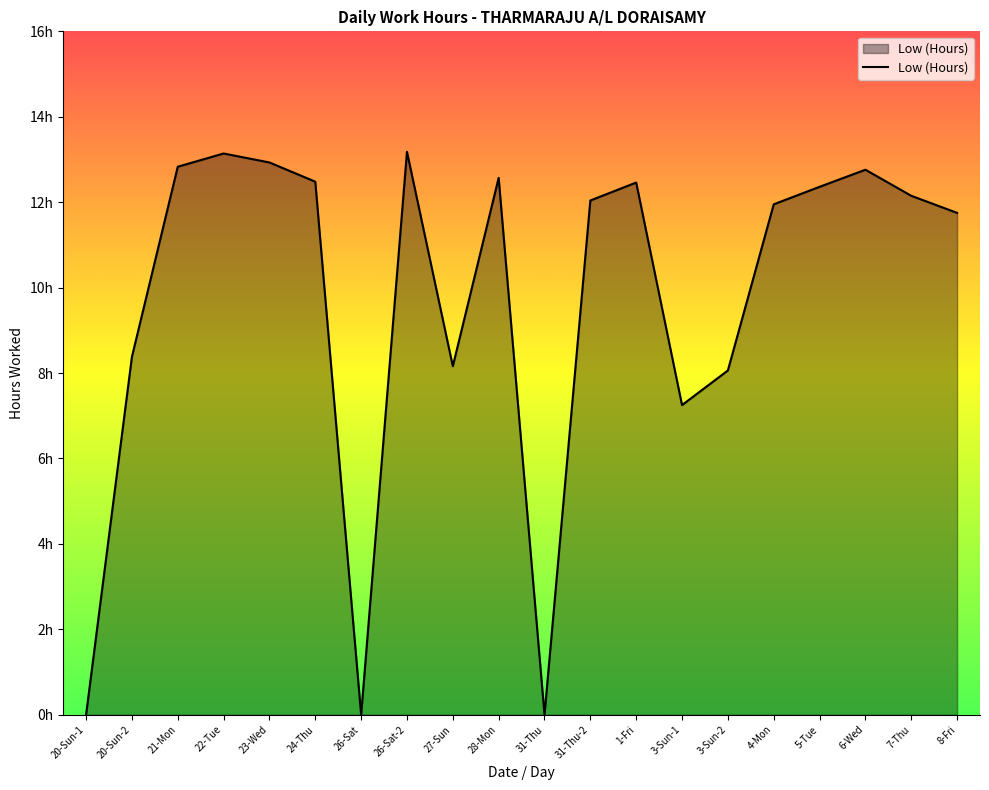

Rank the categories by value from lowest to highest.

20-Sun-1, 26-Sat, 31-Thu, 3-Sun-1, 3-Sun-2, 27-Sun, 20-Sun-2, 8-Fri, 4-Mon, 31-Thu-2, 7-Thu, 5-Tue, 1-Fri, 24-Thu, 28-Mon, 6-Wed, 21-Mon, 23-Wed, 22-Tue, 26-Sat-2